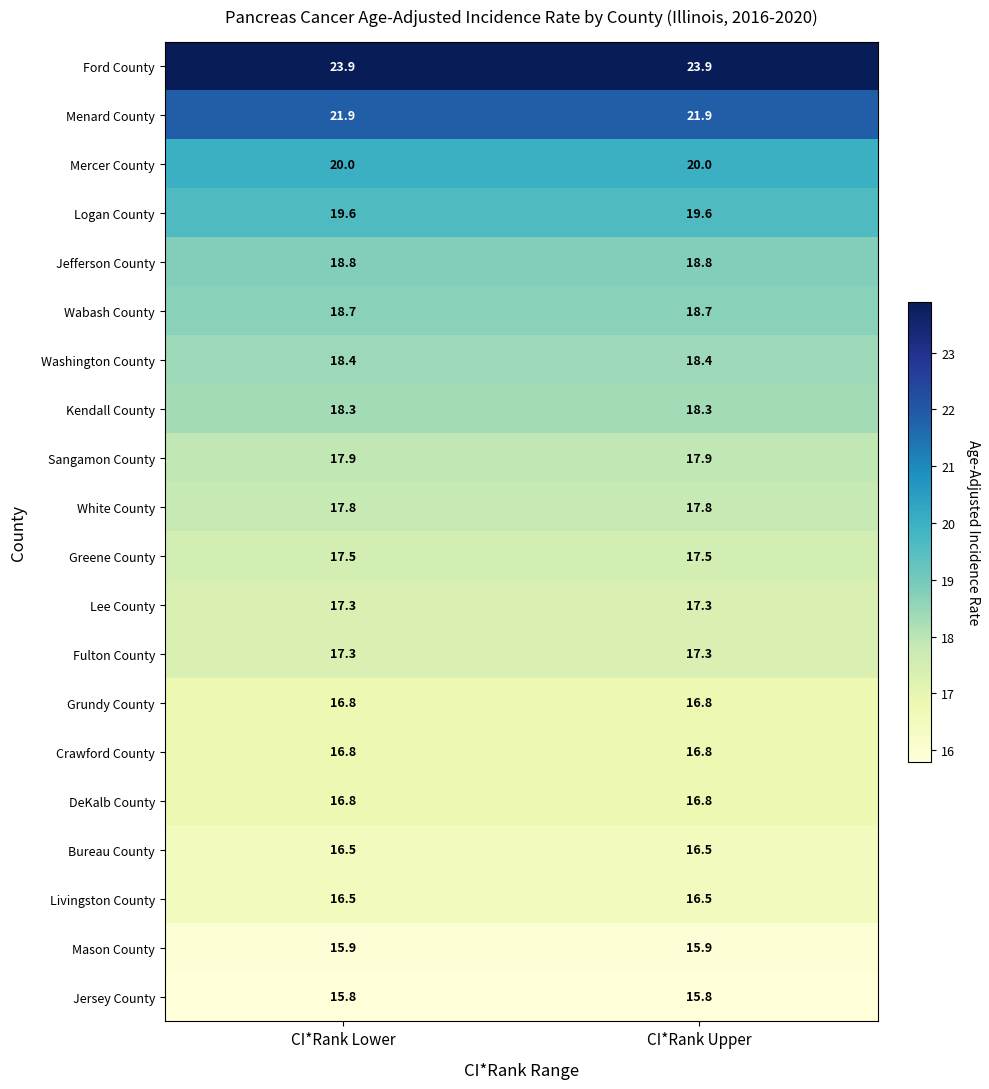

True or false: Wabash County has a value of 18.7 at CI*Rank Upper.

True